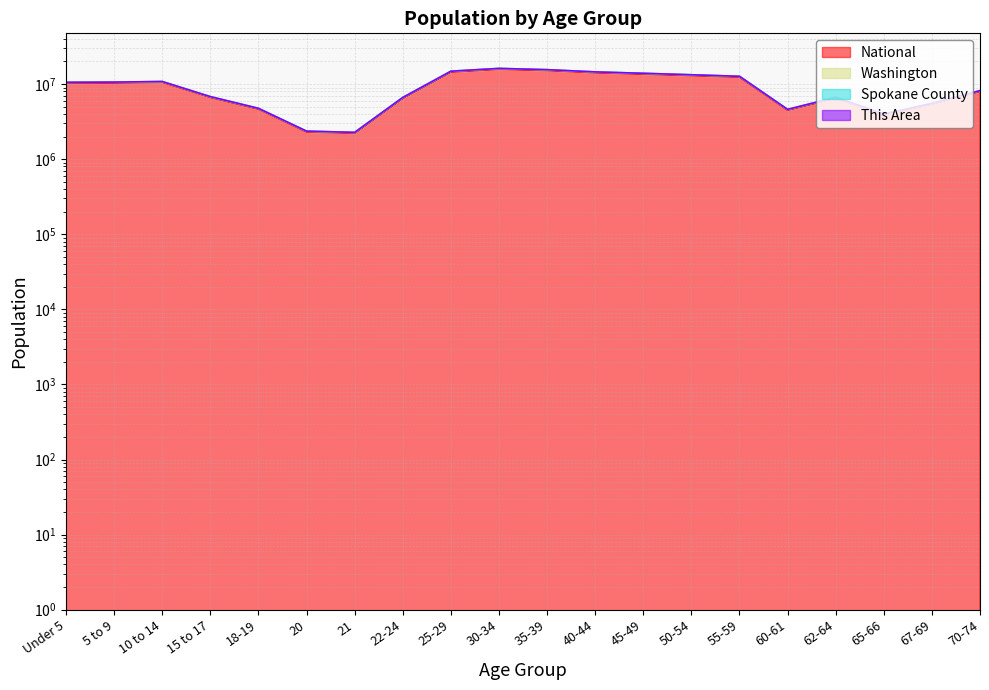

Does the chart have visible grid lines?

Yes